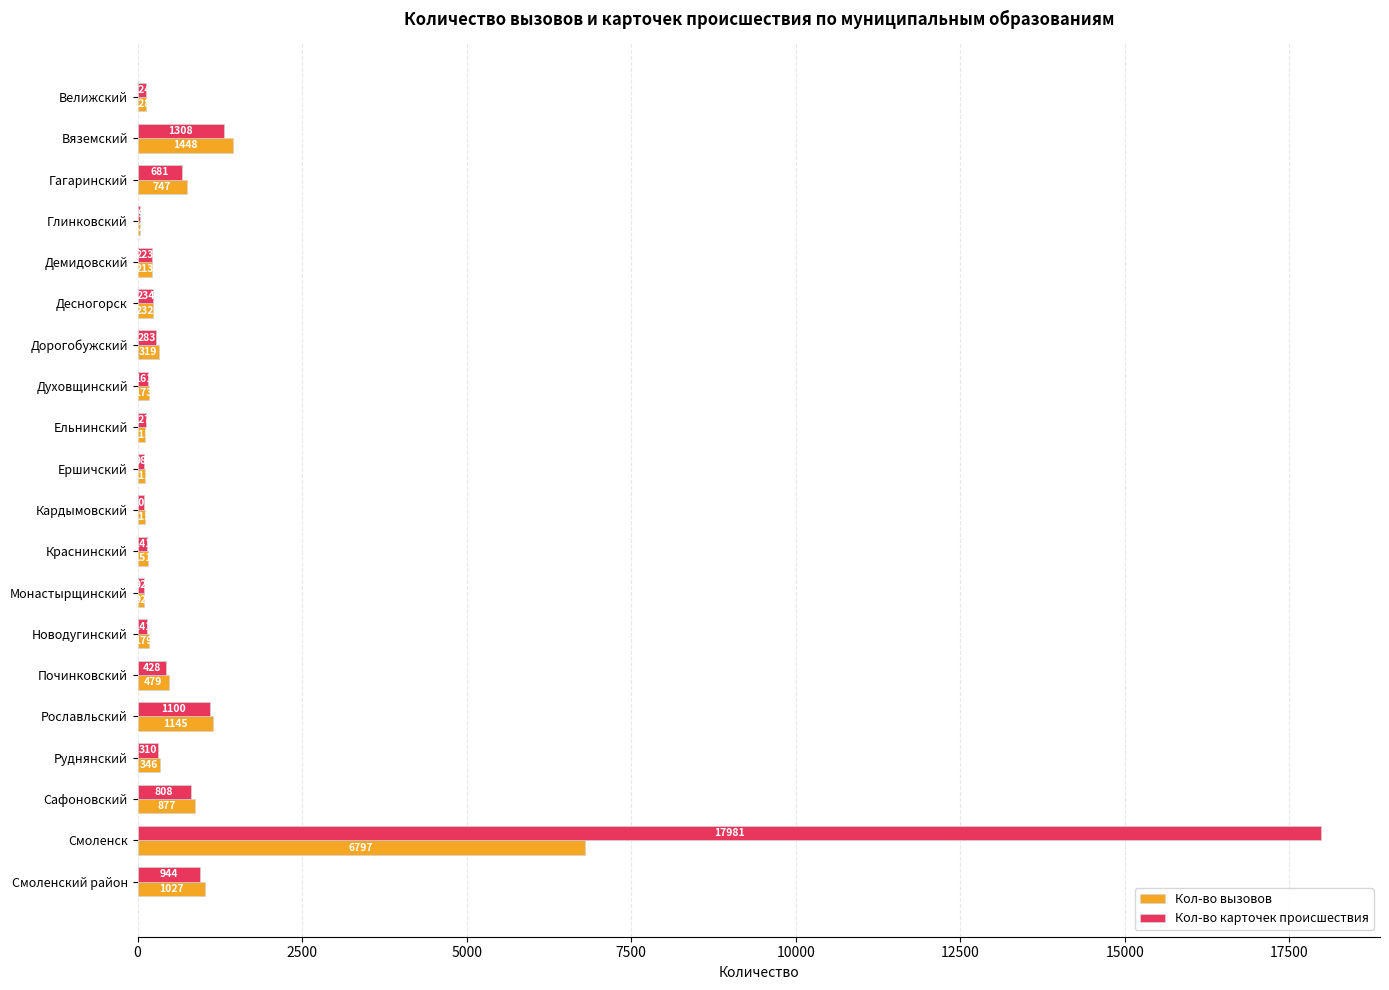

Which series has the largest total across all categories?

Кол-во карточек происшествия